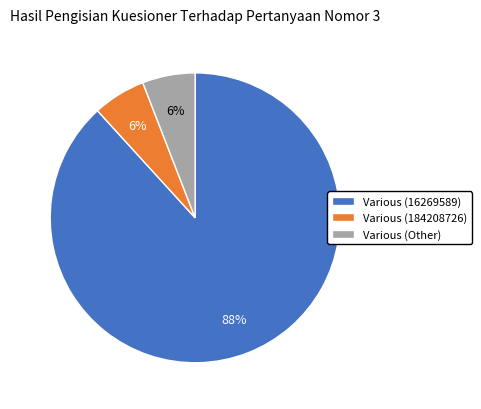

To the nearest percent, what percentage of the pie is Various (Other)?

6%